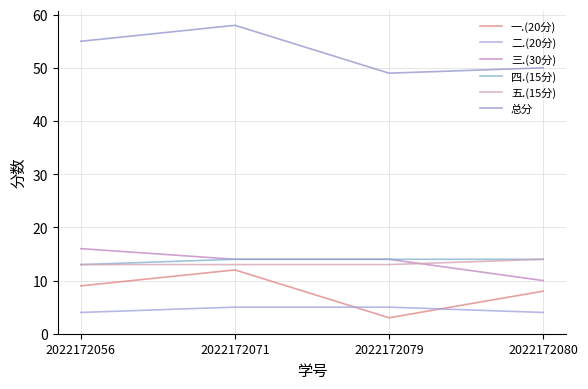

Reading left to right, extract all data points from this chart.

一.(20分): 2022172056=9	2022172071=12	2022172079=3	2022172080=8
二.(20分): 2022172056=4	2022172071=5	2022172079=5	2022172080=4
三.(30分): 2022172056=16	2022172071=14	2022172079=14	2022172080=10
四.(15分): 2022172056=13	2022172071=14	2022172079=14	2022172080=14
五.(15分): 2022172056=13	2022172071=13	2022172079=13	2022172080=14
总分: 2022172056=55	2022172071=58	2022172079=49	2022172080=50